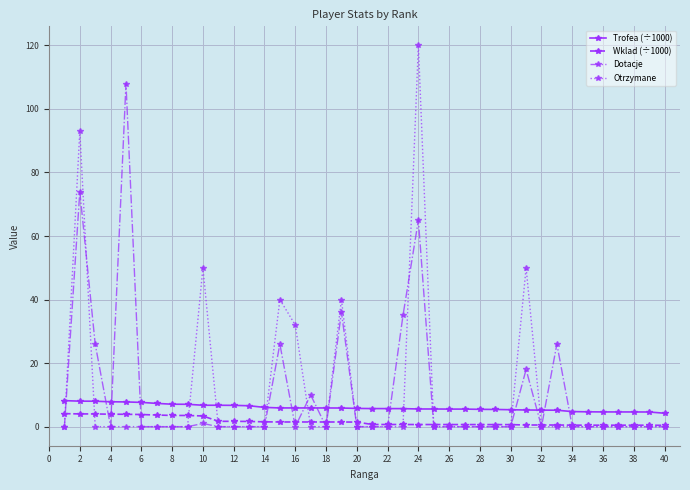

Which series has the widest spread of values?

Otrzymane